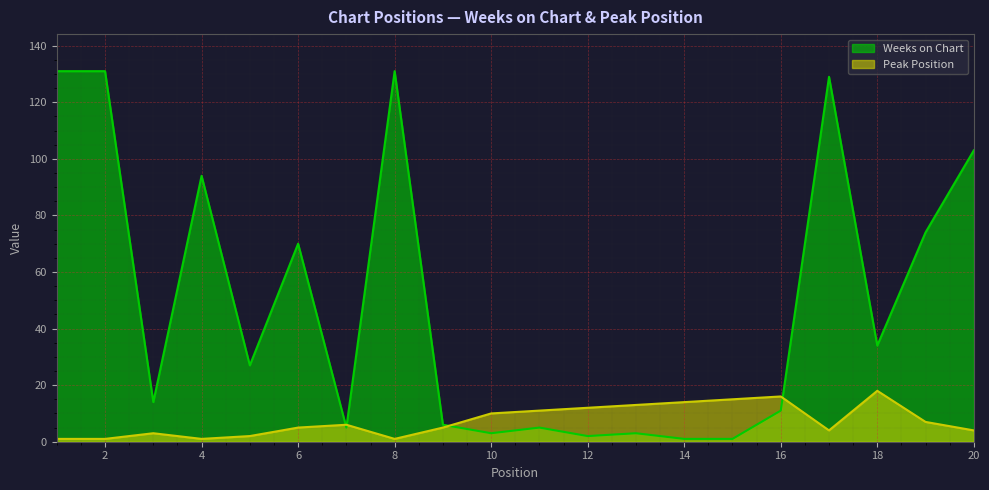

Reading left to right, extract all data points from this chart.

Weeks on Chart: 131	131	14	94	27	70	5	131	6	3	5	2	3	1	1	11	129	34	74	103
Peak Position: 1	1	3	1	2	5	6	1	5	10	11	12	13	14	15	16	4	18	7	4